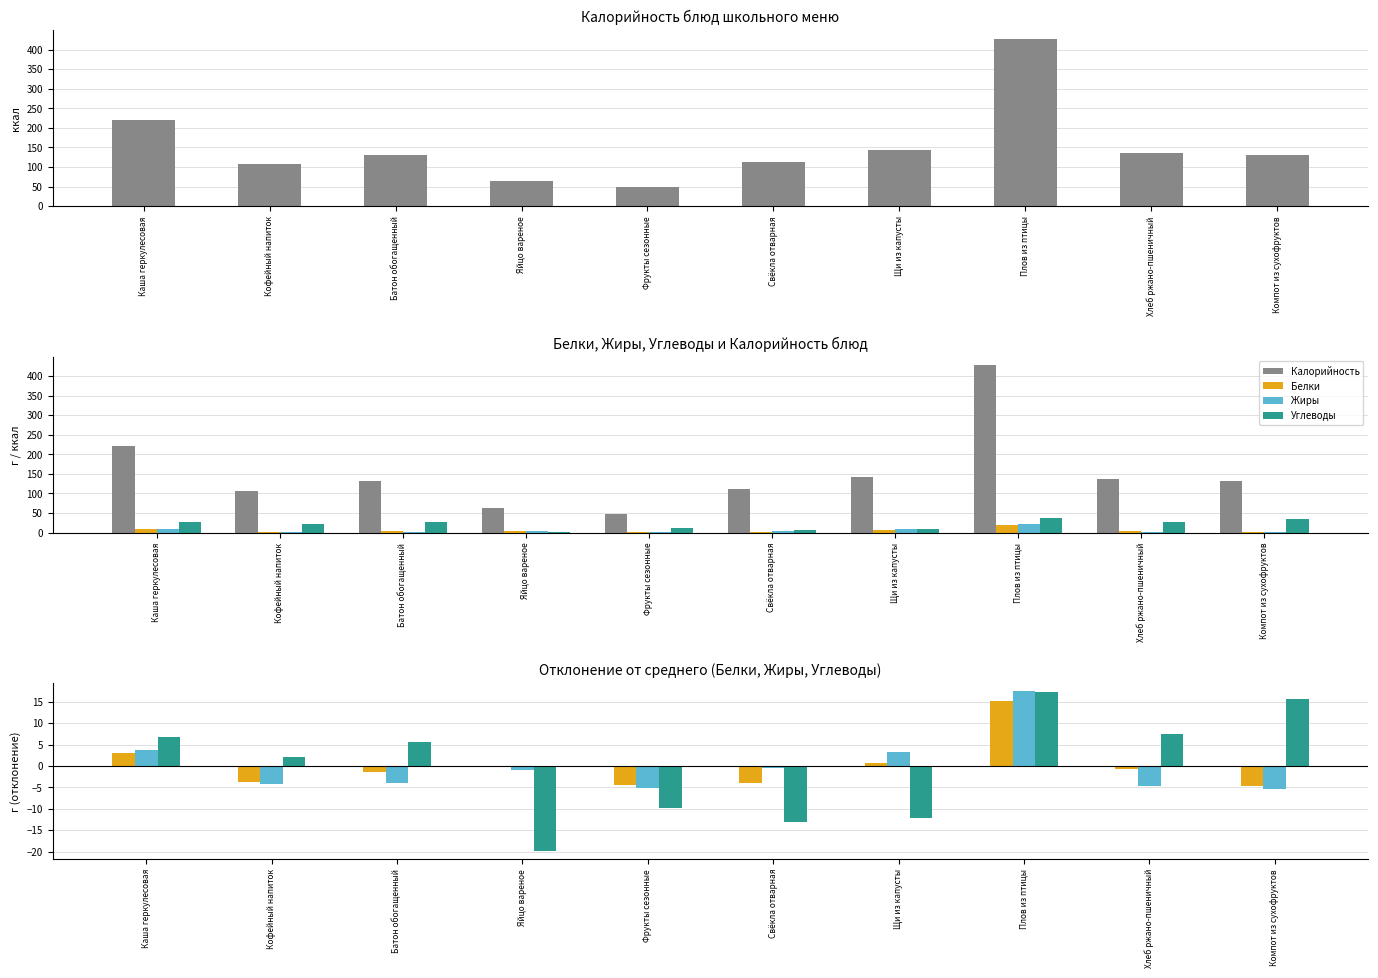

What is the difference between the maximum and minimum values in the Жиры series?

22.9